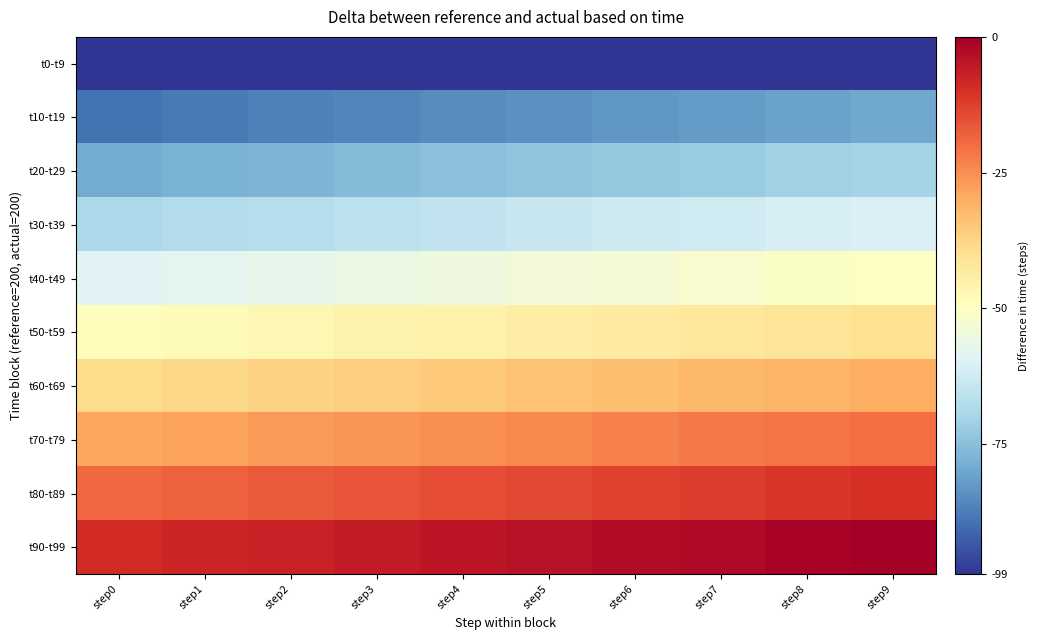

Reading right to left, list all the values displayed in this chart.

t0-t9: step9=-99	step8=-99	step7=-99	step6=-99	step5=-99	step4=-99	step3=-99	step2=-99	step1=-99	step0=-99
t10-t19: step9=-80	step8=-81	step7=-82	step6=-83	step5=-84	step4=-85	step3=-86	step2=-87	step1=-88	step0=-89
t20-t29: step9=-70	step8=-71	step7=-72	step6=-73	step5=-74	step4=-75	step3=-76	step2=-77	step1=-78	step0=-79
t30-t39: step9=-60	step8=-61	step7=-62	step6=-63	step5=-64	step4=-65	step3=-66	step2=-67	step1=-68	step0=-69
t40-t49: step9=-50	step8=-51	step7=-52	step6=-53	step5=-54	step4=-55	step3=-56	step2=-57	step1=-58	step0=-59
t50-t59: step9=-40	step8=-41	step7=-42	step6=-43	step5=-44	step4=-45	step3=-46	step2=-47	step1=-48	step0=-49
t60-t69: step9=-30	step8=-31	step7=-32	step6=-33	step5=-34	step4=-35	step3=-36	step2=-37	step1=-38	step0=-39
t70-t79: step9=-20	step8=-21	step7=-22	step6=-23	step5=-24	step4=-25	step3=-26	step2=-27	step1=-28	step0=-29
t80-t89: step9=-10	step8=-11	step7=-12	step6=-13	step5=-14	step4=-15	step3=-16	step2=-17	step1=-18	step0=-19
t90-t99: step9=0	step8=-1	step7=-2	step6=-3	step5=-4	step4=-5	step3=-6	step2=-7	step1=-8	step0=-9